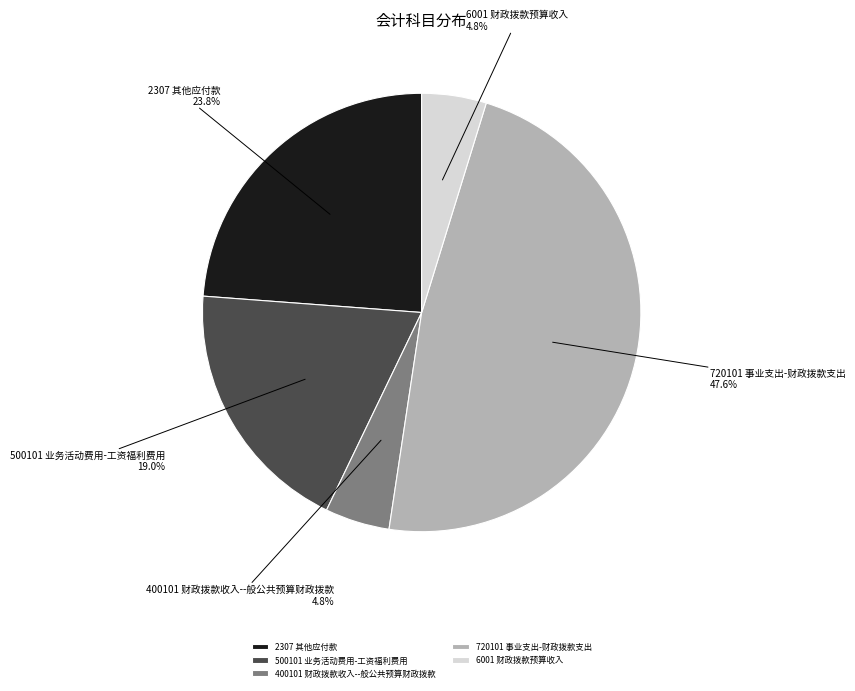

To the nearest percent, what portion does 400101 财政拨款收入--般公共预算财政拨款 represent?

5%